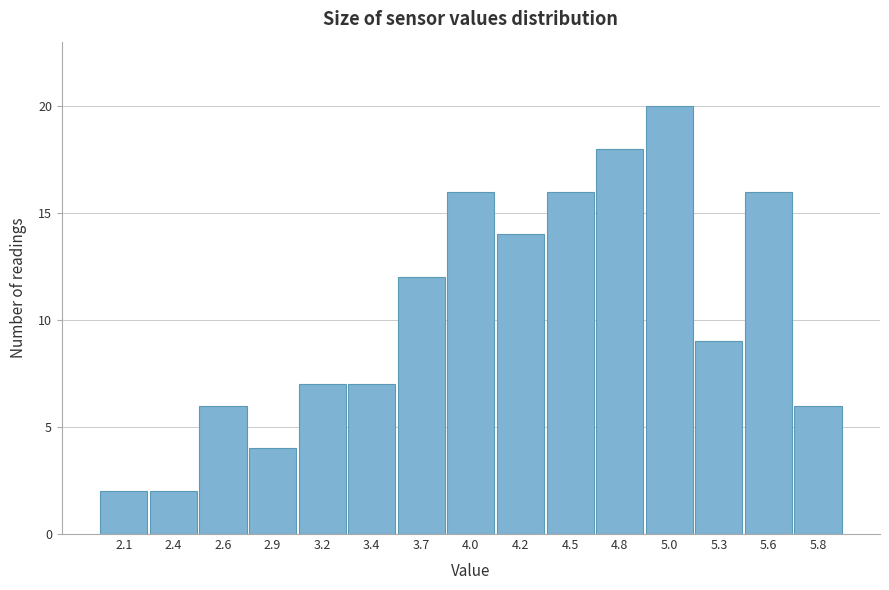

Reading left to right, what are all the values shown in this chart?

2	2	6	4	7	7	12	16	14	16	18	20	9	16	6